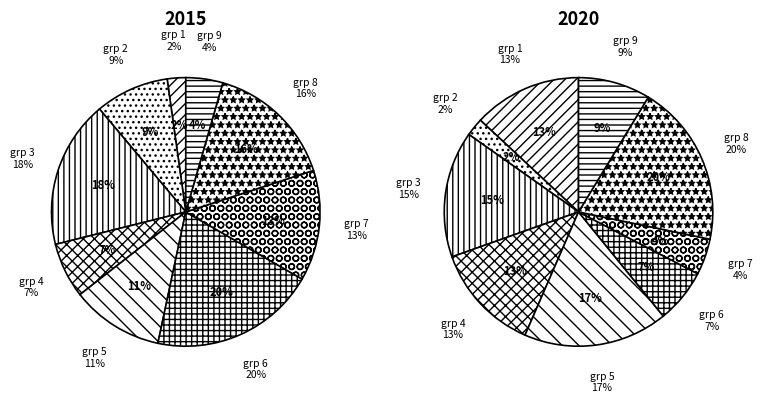

Does any single category account for the majority?

No